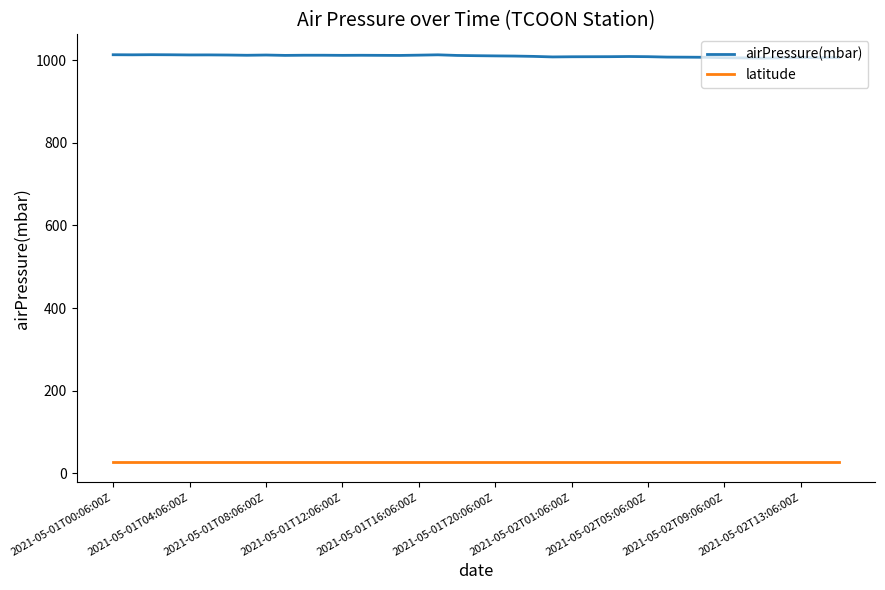

True or false: airPressure(mbar) and latitude cross at least once.

False